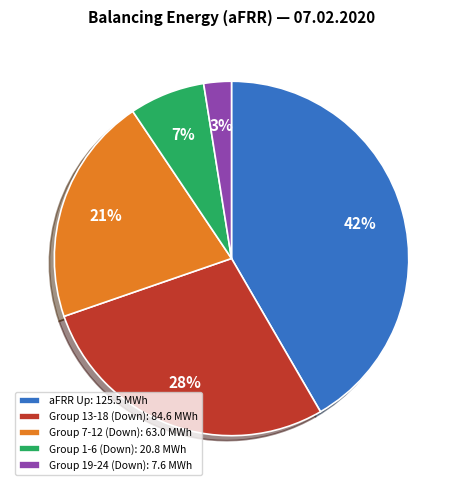

What is the smallest slice in the pie chart?

Group 19-24 (Down): 7.6 MWh